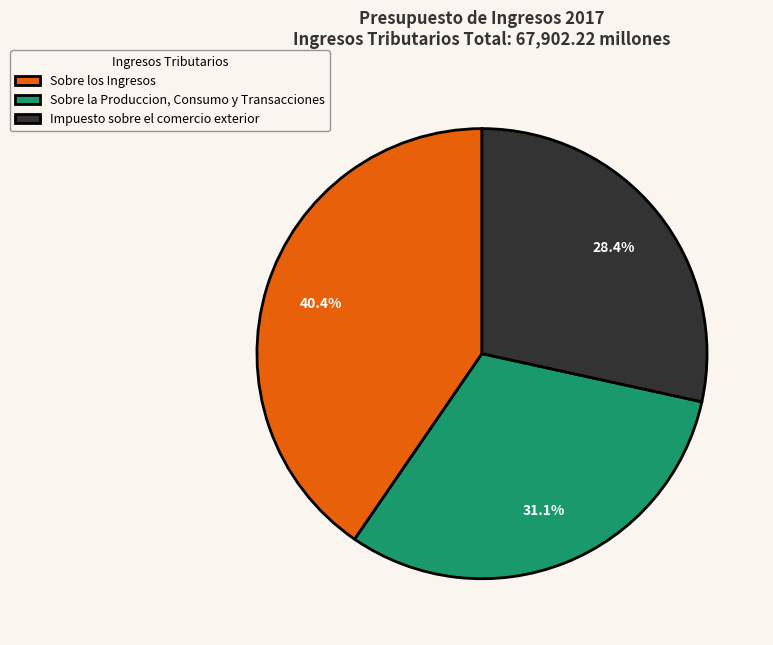

What is the ratio of the value at Sobre los Ingresos to the value at Impuesto sobre el comercio exterior?

1.4